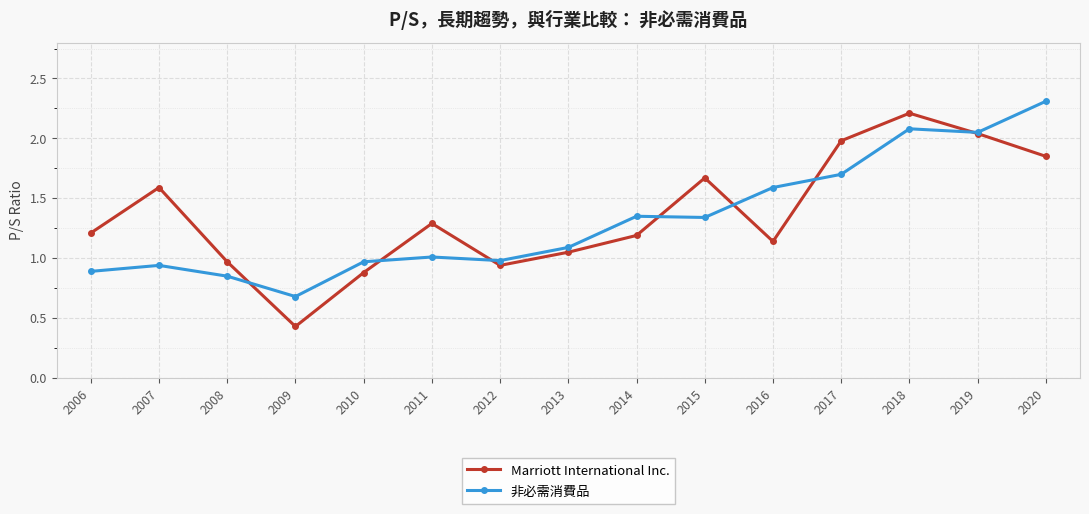

What is the maximum value for Marriott International Inc.?

2.2